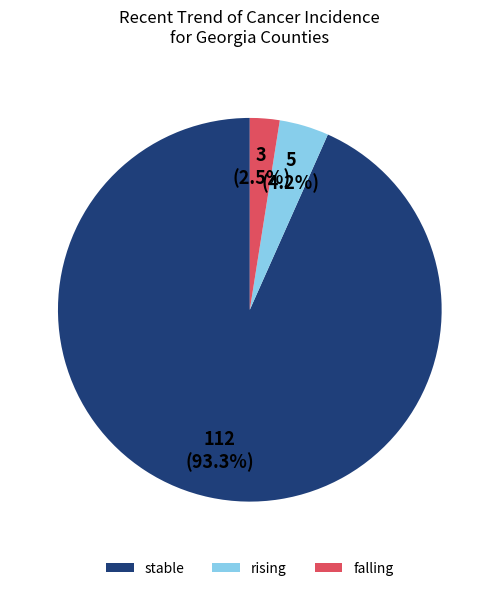

To the nearest percent, what is the difference between the largest and smallest slice percentages?

91%